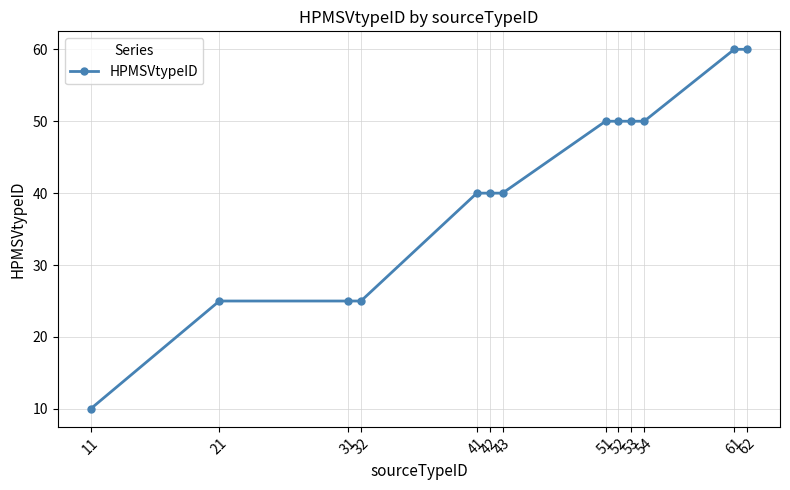

What is the minimum value shown in the chart?

10